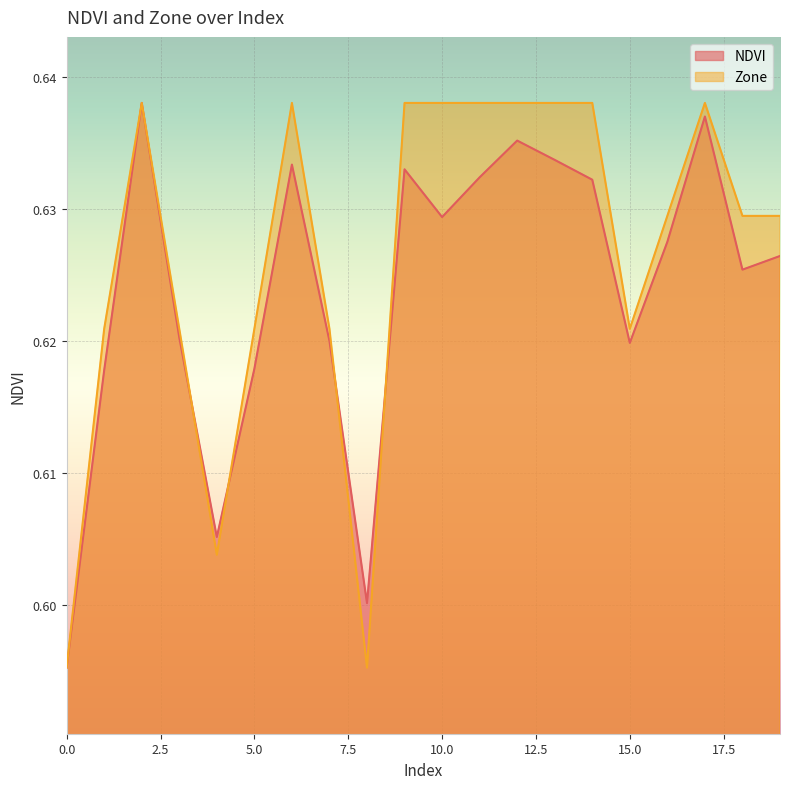

True or false: Zone has more than 0 points higher than both neighbors.

True